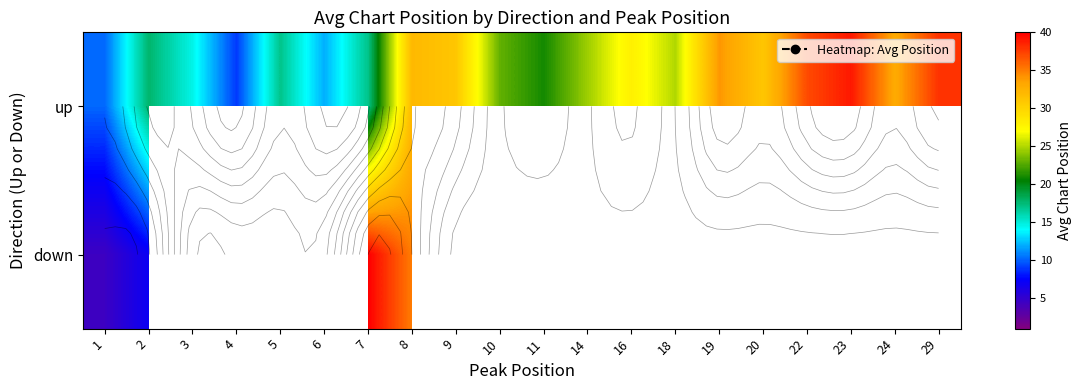

Which category has the highest value in the up series?

23